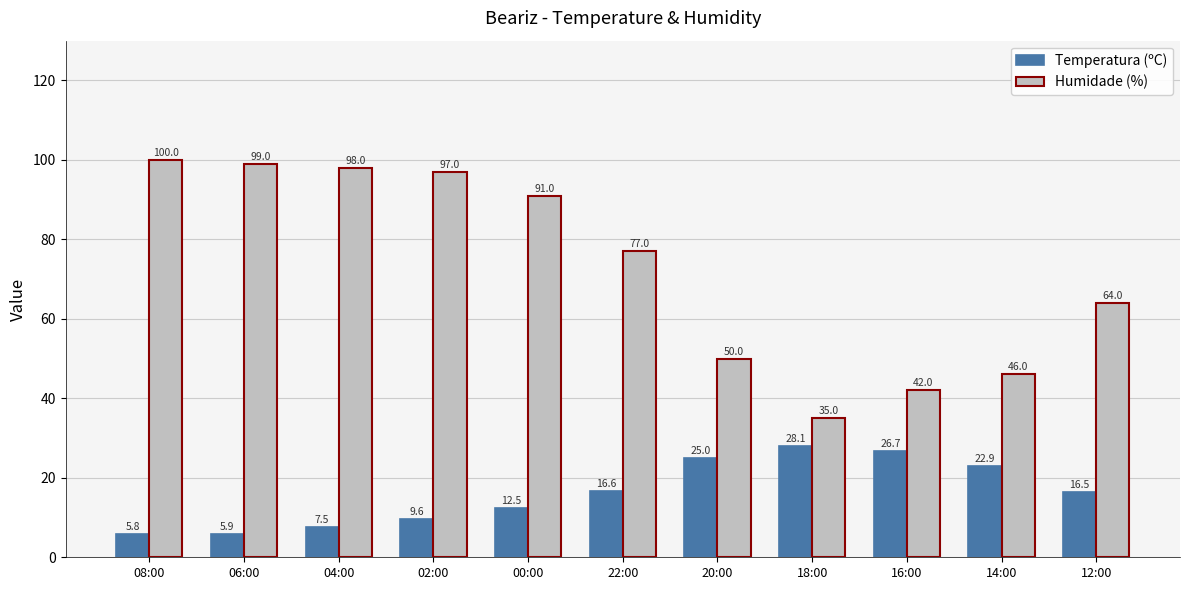

How many values in the Temperatura (ºC) series are below 16?

5